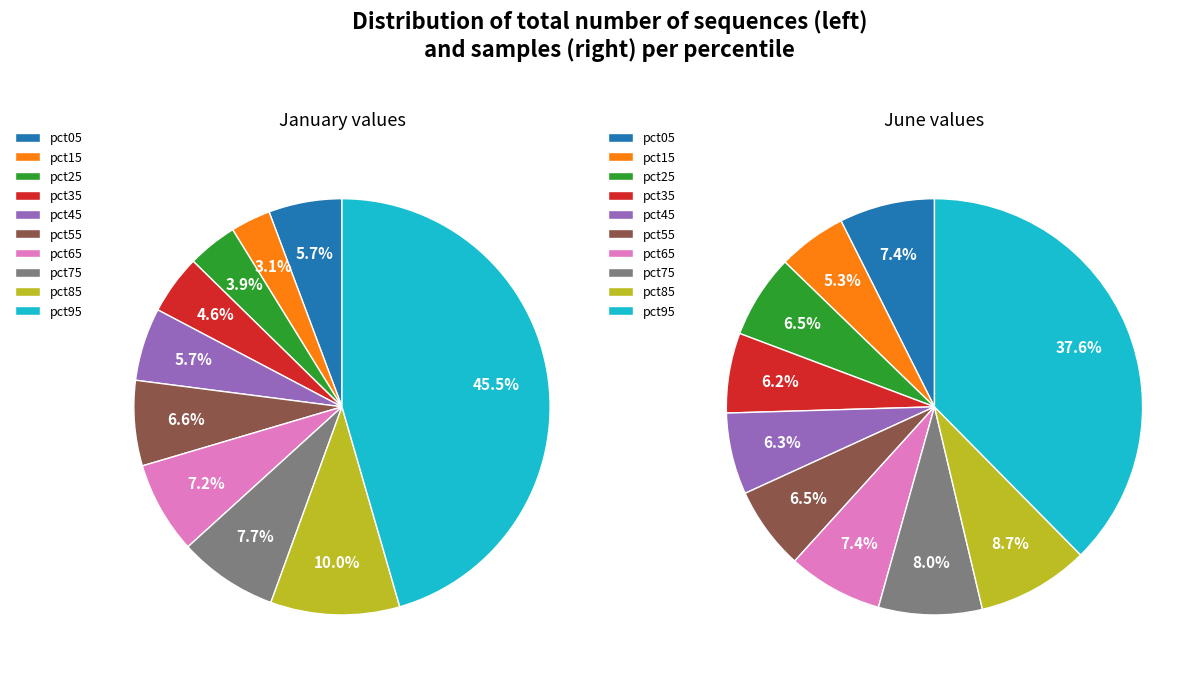

To the nearest percent, what portion does jun_values represent?

3%